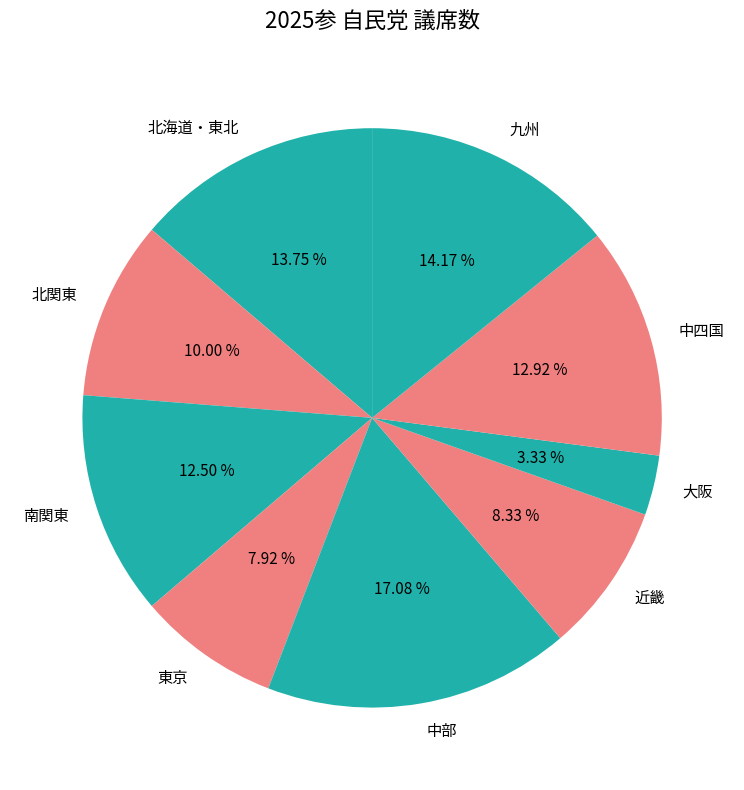

Is 大阪 the majority of the pie?

No